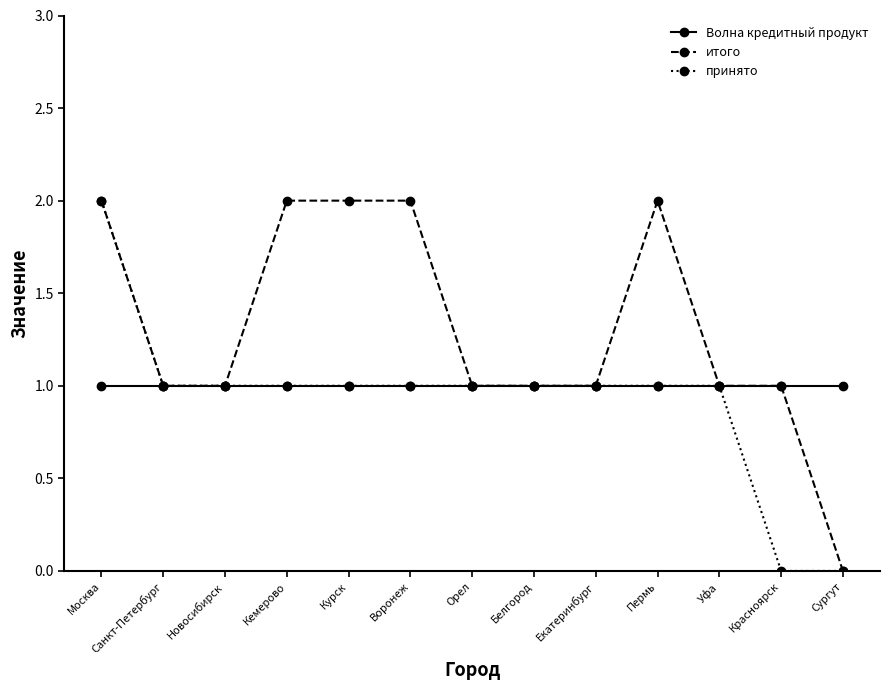

True or false: итого has a value of 1 at Воронеж.

False